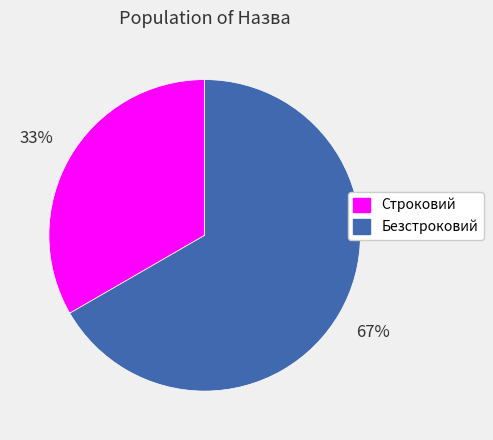

Count the number of slices in the pie.

2